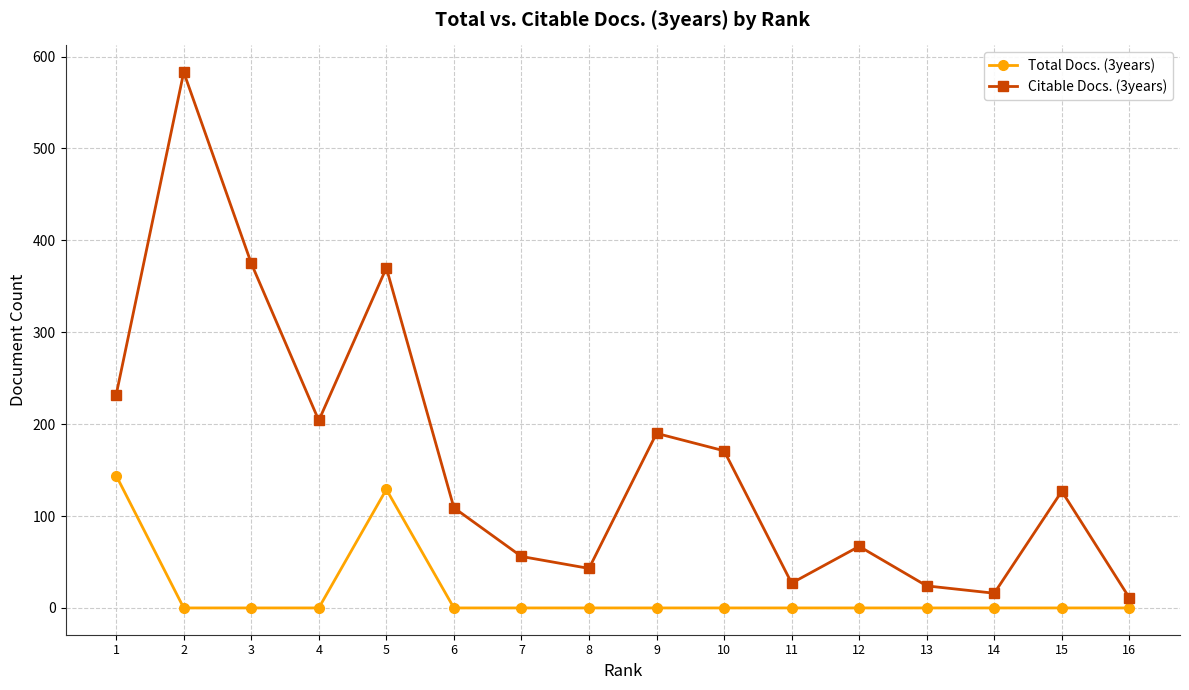

Reading left to right, extract all data points from this chart.

Total Docs. (3years): 144	0	0	0	129	0	0	0	0	0	0	0	0	0	0	0
Citable Docs. (3years): 232	583	375	204	370	109	56	43	190	171	27	67	24	16	127	11